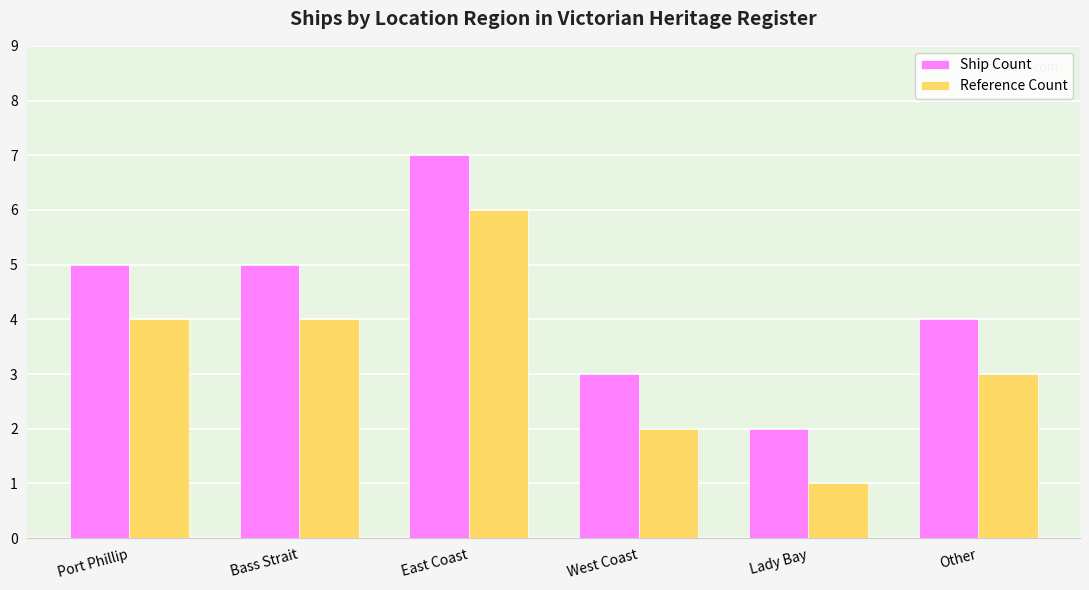

What is the spread (max minus min) of values at Lady Bay?

1